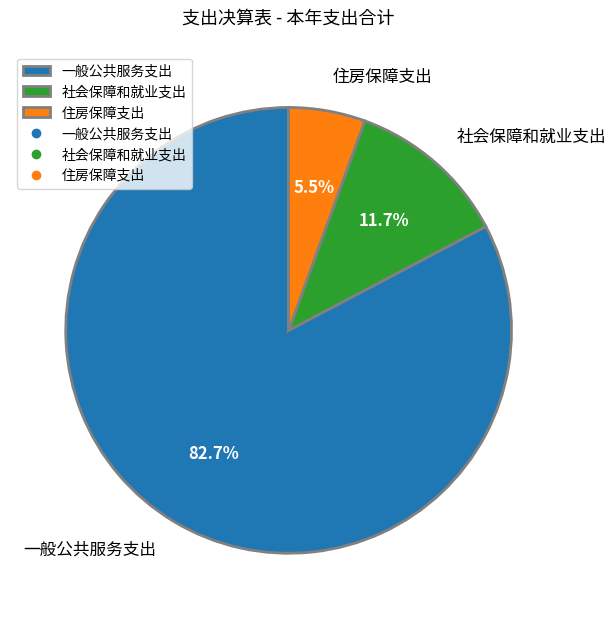

Rank the categories by value from highest to lowest.

一般公共服务支出, 社会保障和就业支出, 住房保障支出